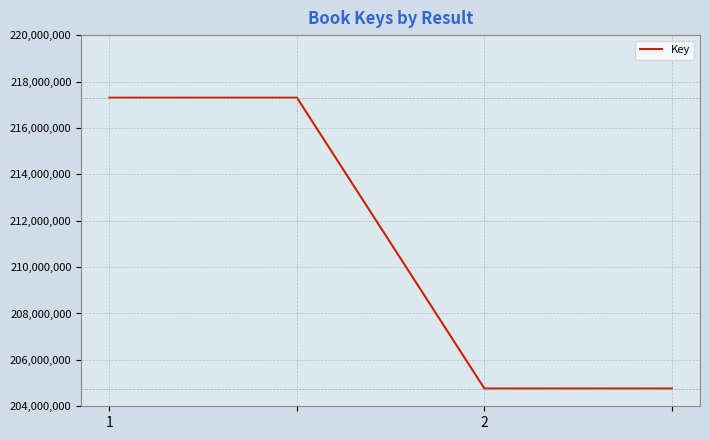

What is the difference between the second highest and minimum values?

12537502